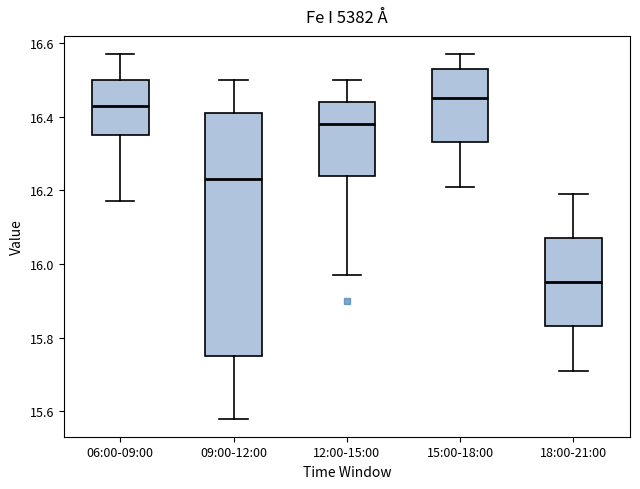

Where is the upper edge of the box for 18:00-21:00 on the y-axis? The values are not printed on the chart, so give them approximately, as read against the axis.

16.08